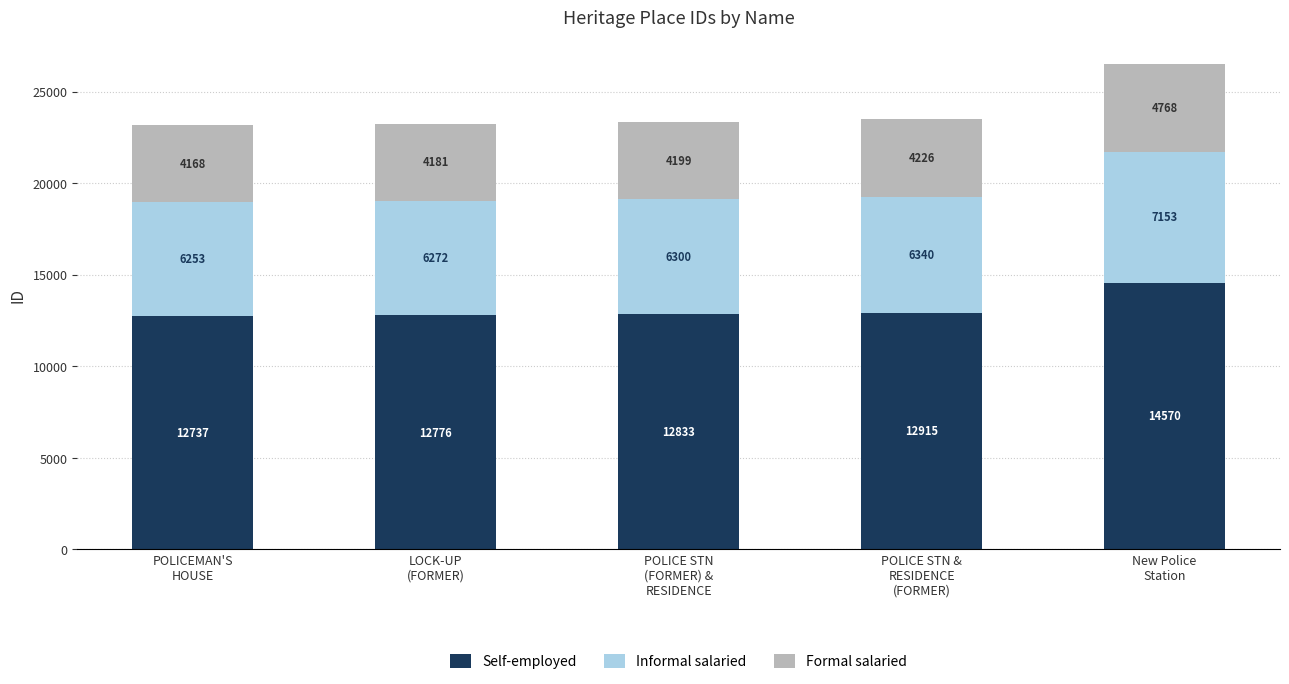

What is the maximum value for Self-employed?

14570